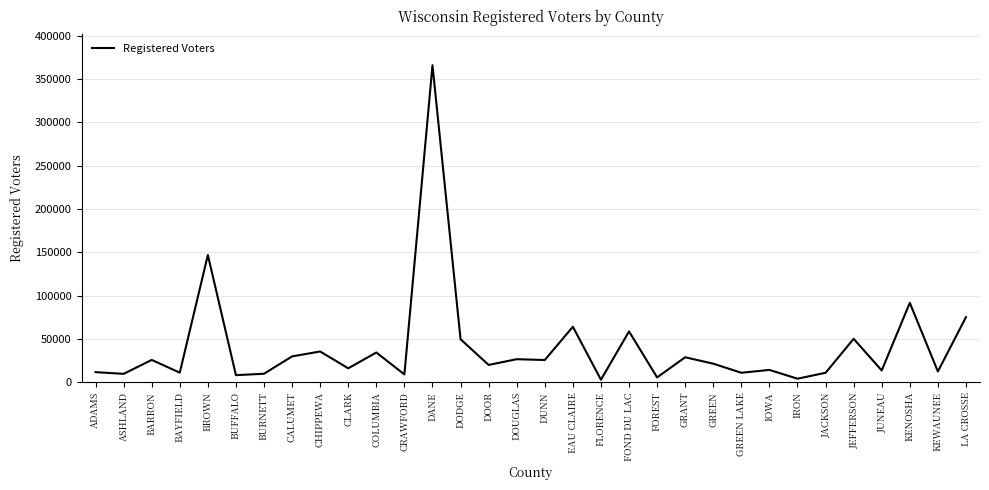

At which label is the value closest to 184467?

BROWN